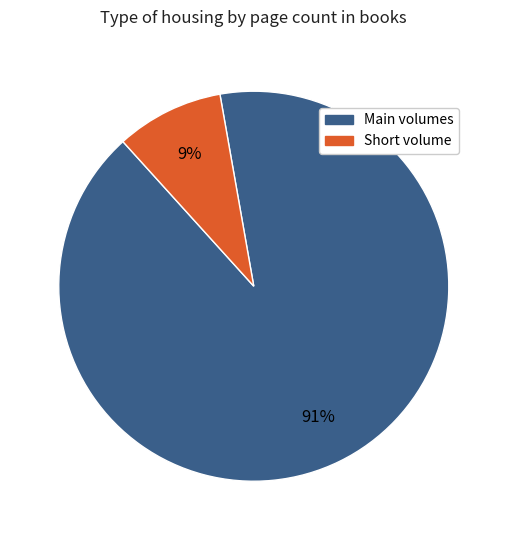

Does any single category account for the majority?

Yes